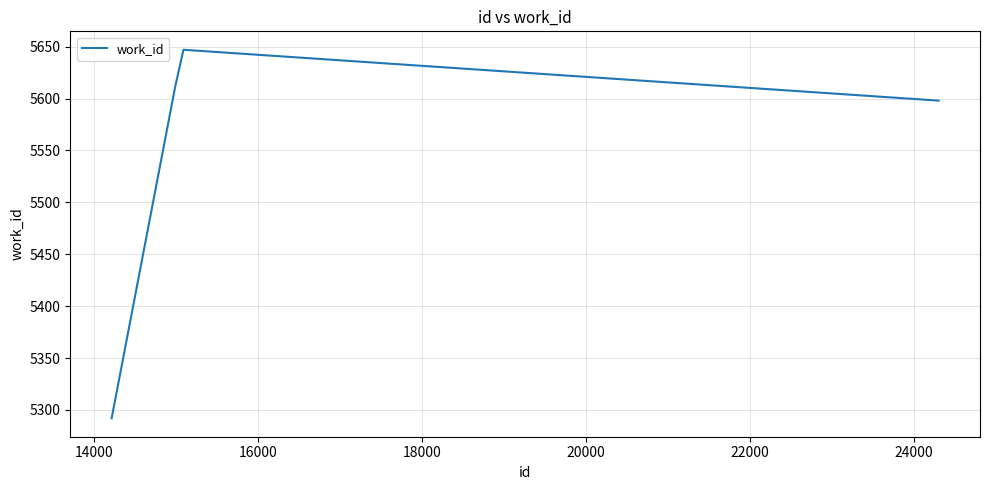

What is the difference between the maximum and minimum values?

355